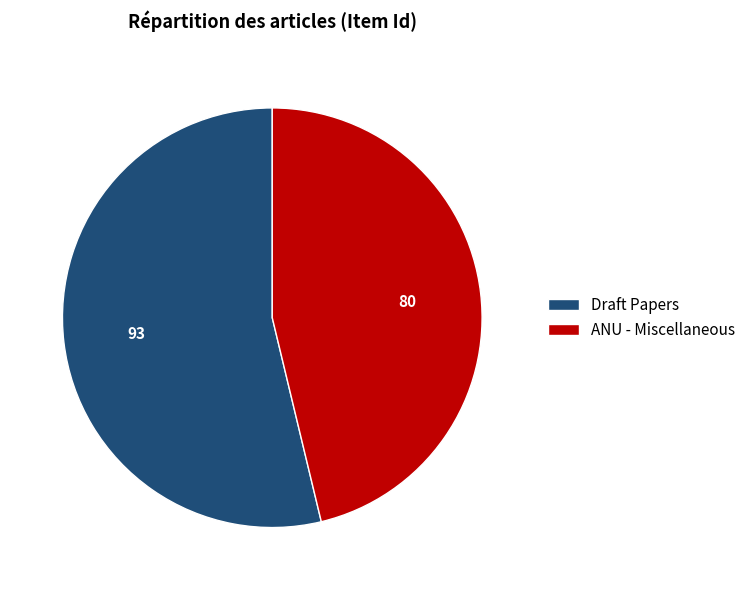

Combined, do Draft Papers and ANU - Miscellaneous account for over 50%?

Yes